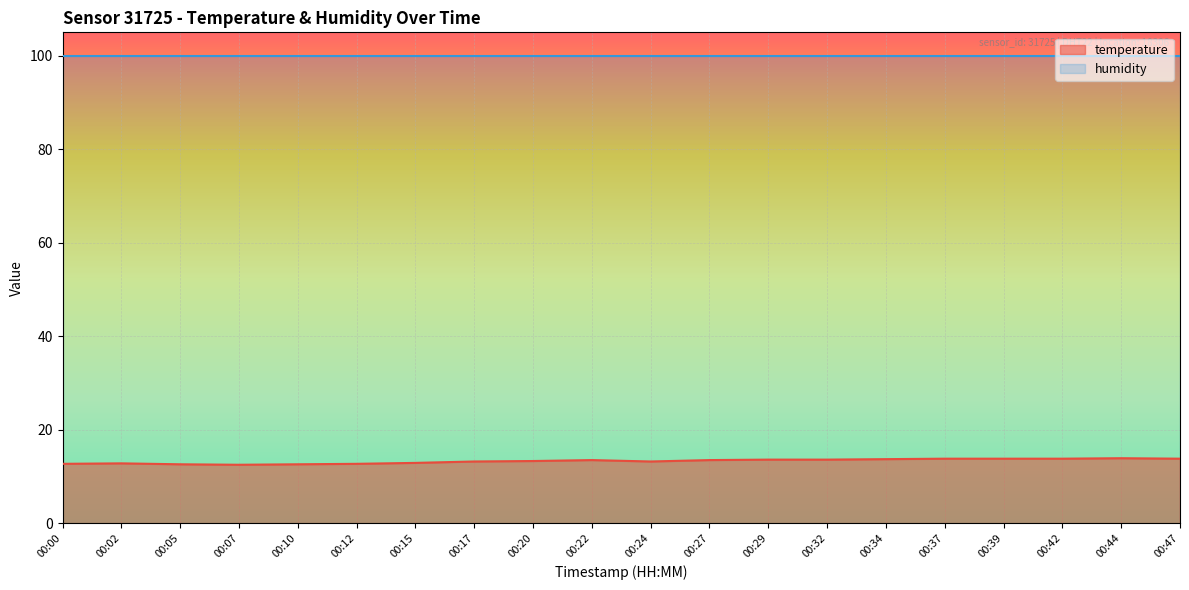

What is the smallest value displayed?

12.5